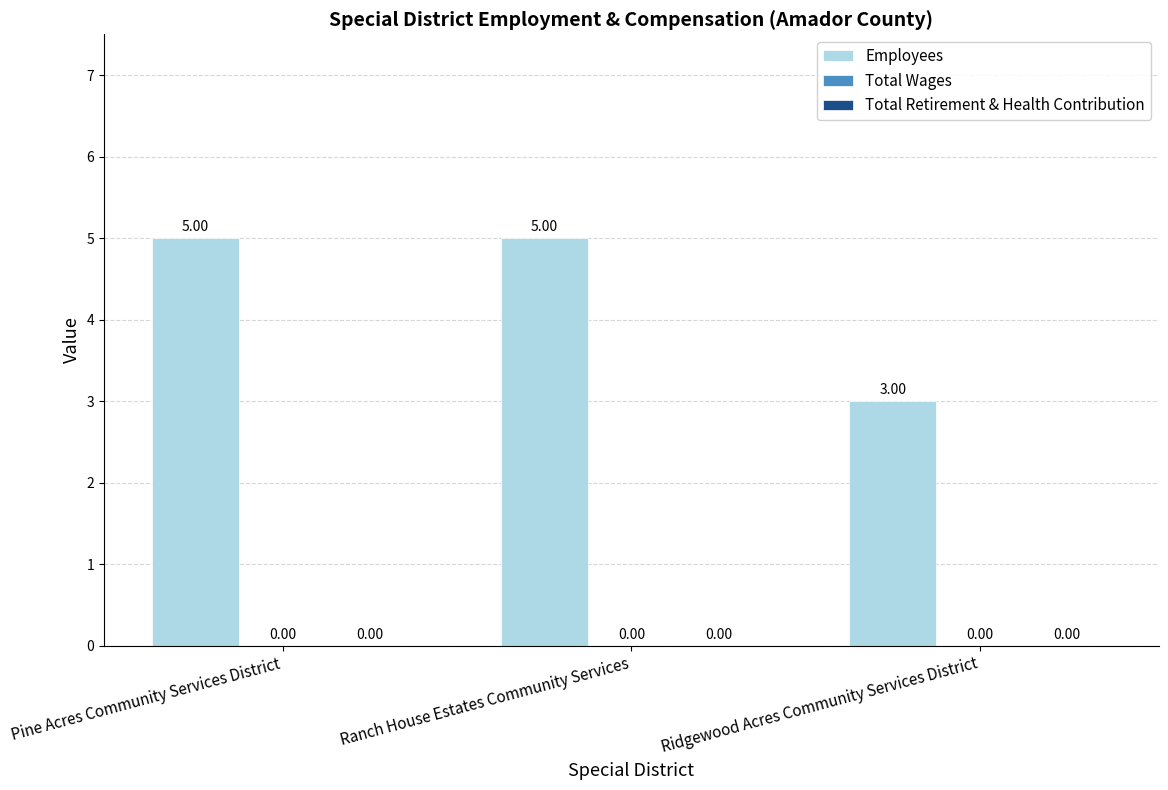

How many bars are there in total?

3